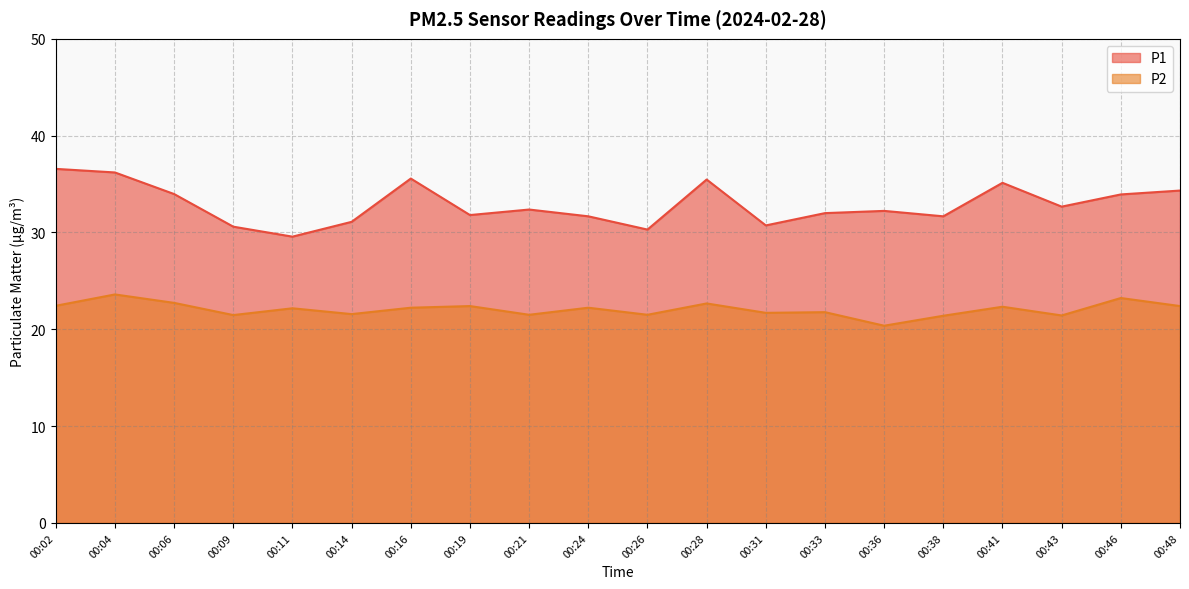

Which series changed the most between 00:09 and 00:48?

P1